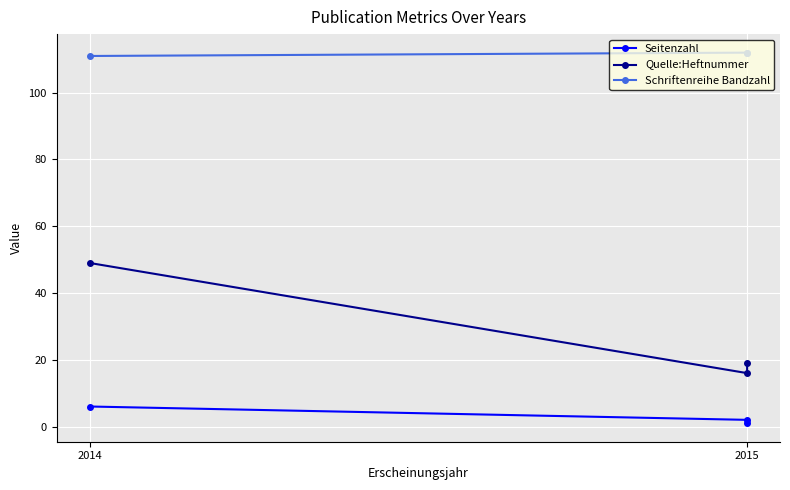

Count the number of data series in this chart.

3